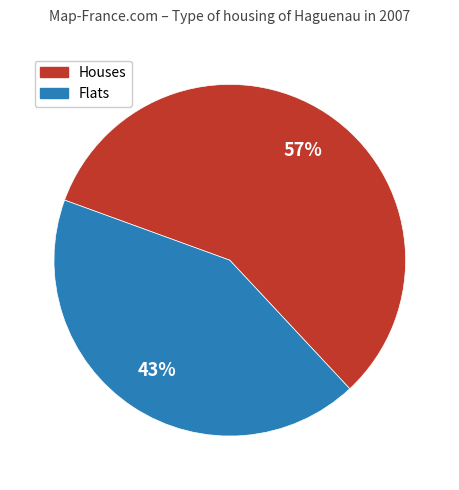

Is there a majority slice in this chart?

Yes